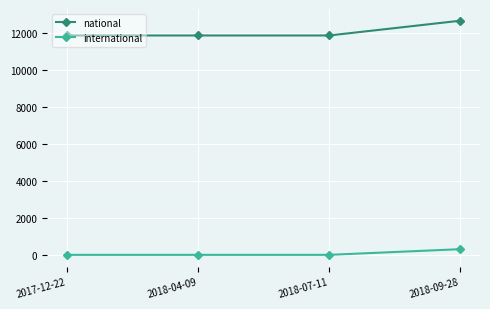

What is the difference between the maximum and minimum values in the international series?

307